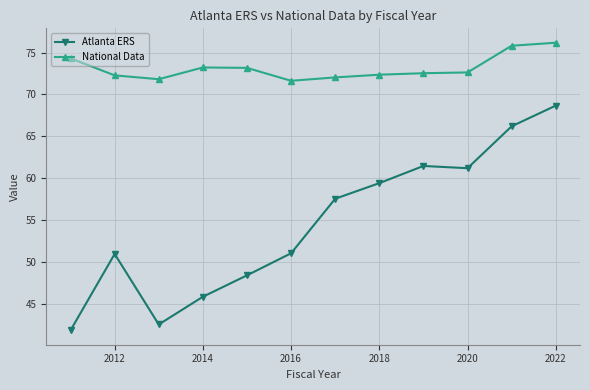

True or false: National Data and Atlanta ERS cross at least once.

False